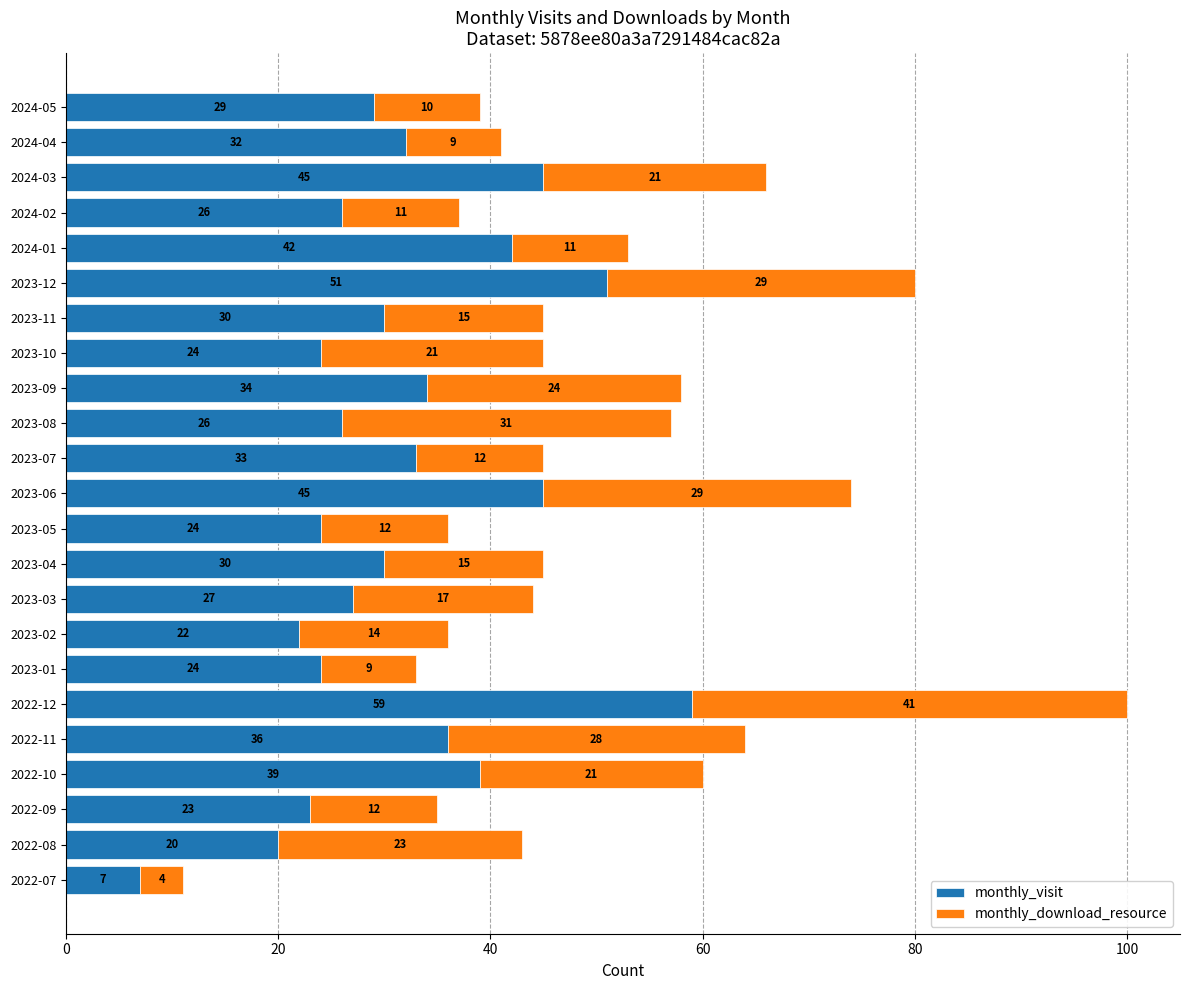

What is the lowest value of the monthly_visit series?

7